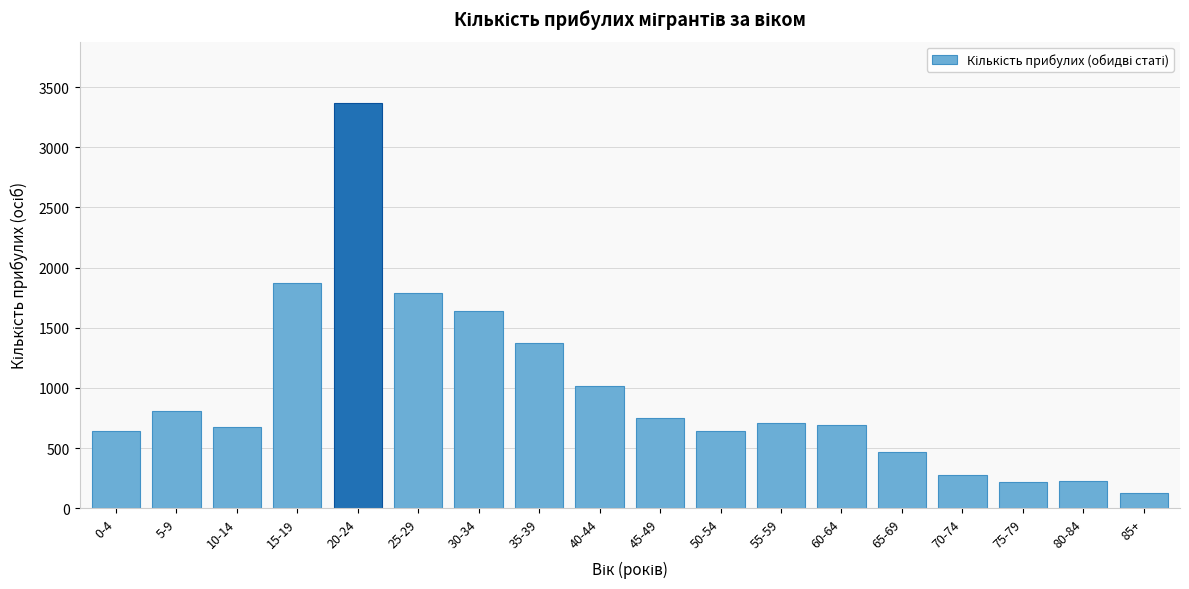

Is it true that the value at 55-59 is 433?

False